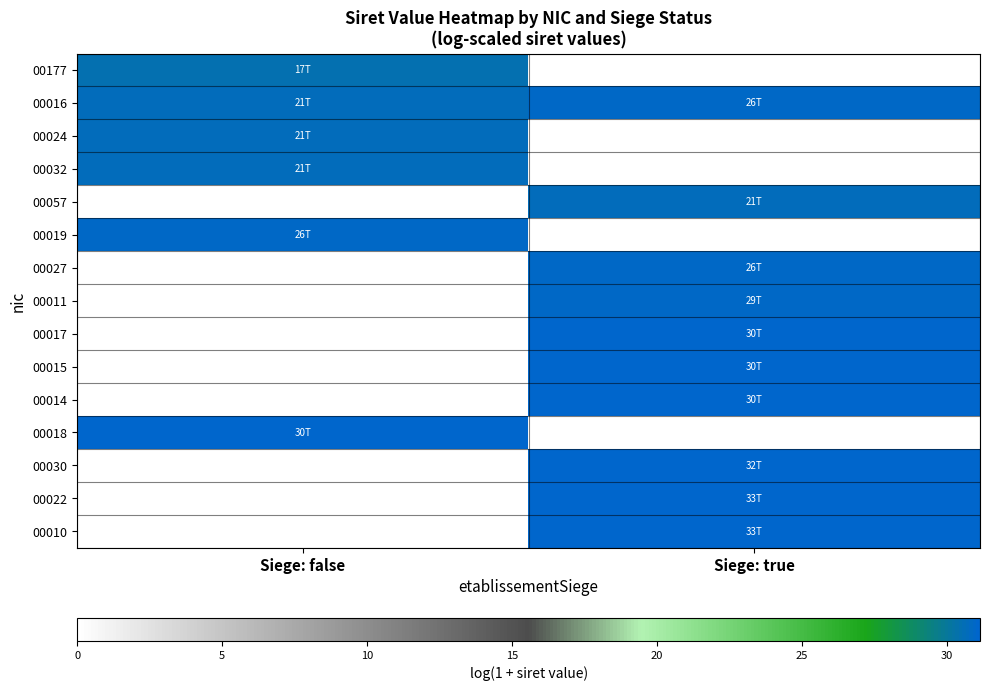

What is the total value across all series at Siege: false?

184.6